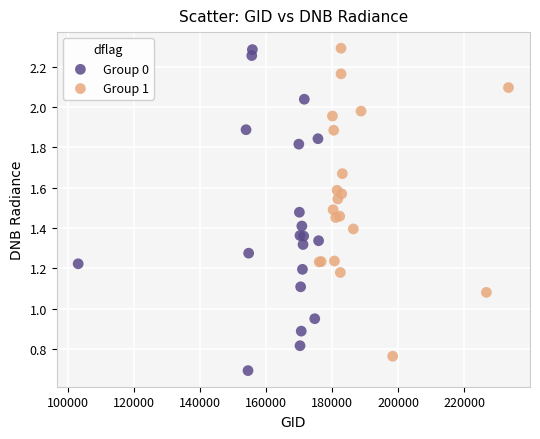

Which series contains the lowest Y value?

Group 0